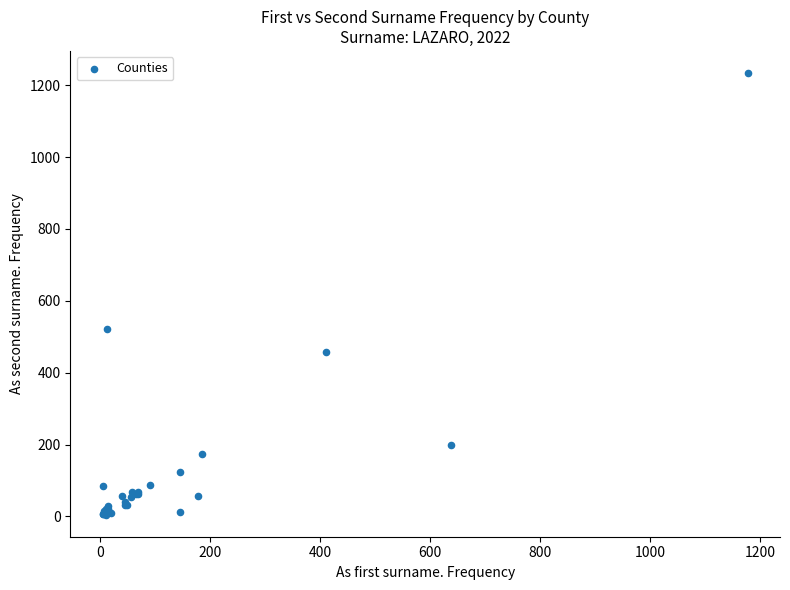

What Y value in the scatter plot is closest to 619?

521